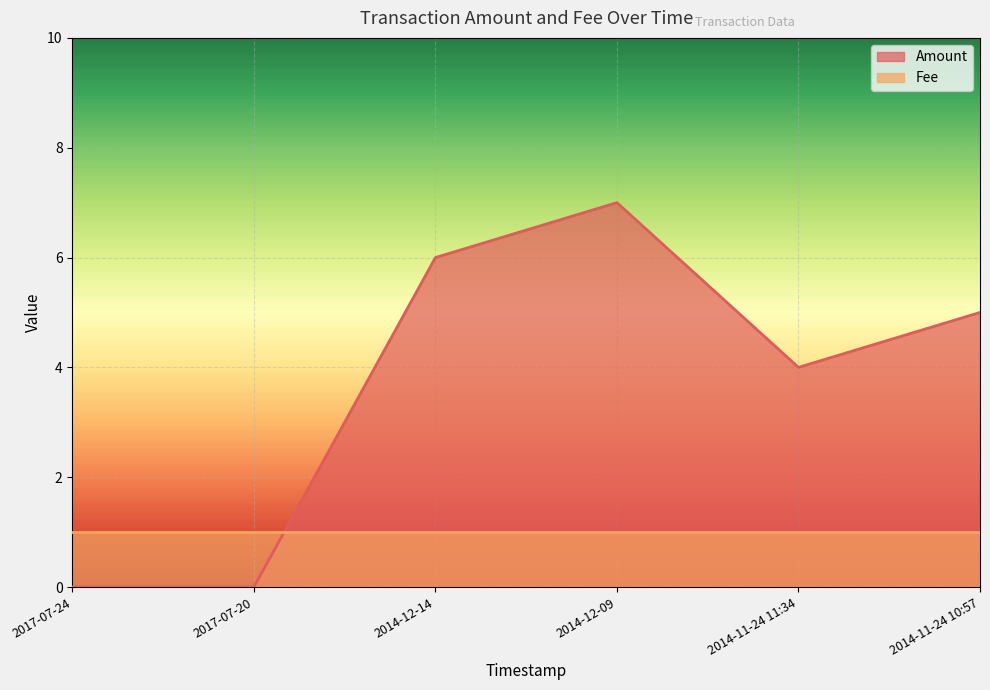

What is the sum of the values at 2017-07-20 and 2014-12-14?

6